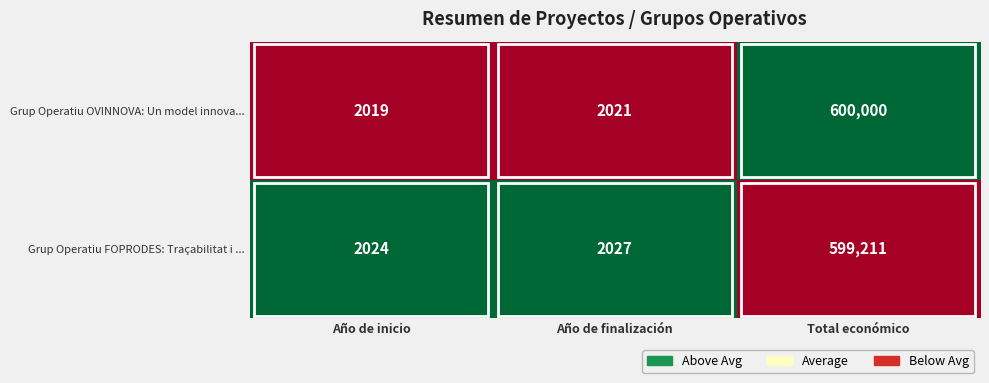

What is the total value across all series at Total económico?

1199211